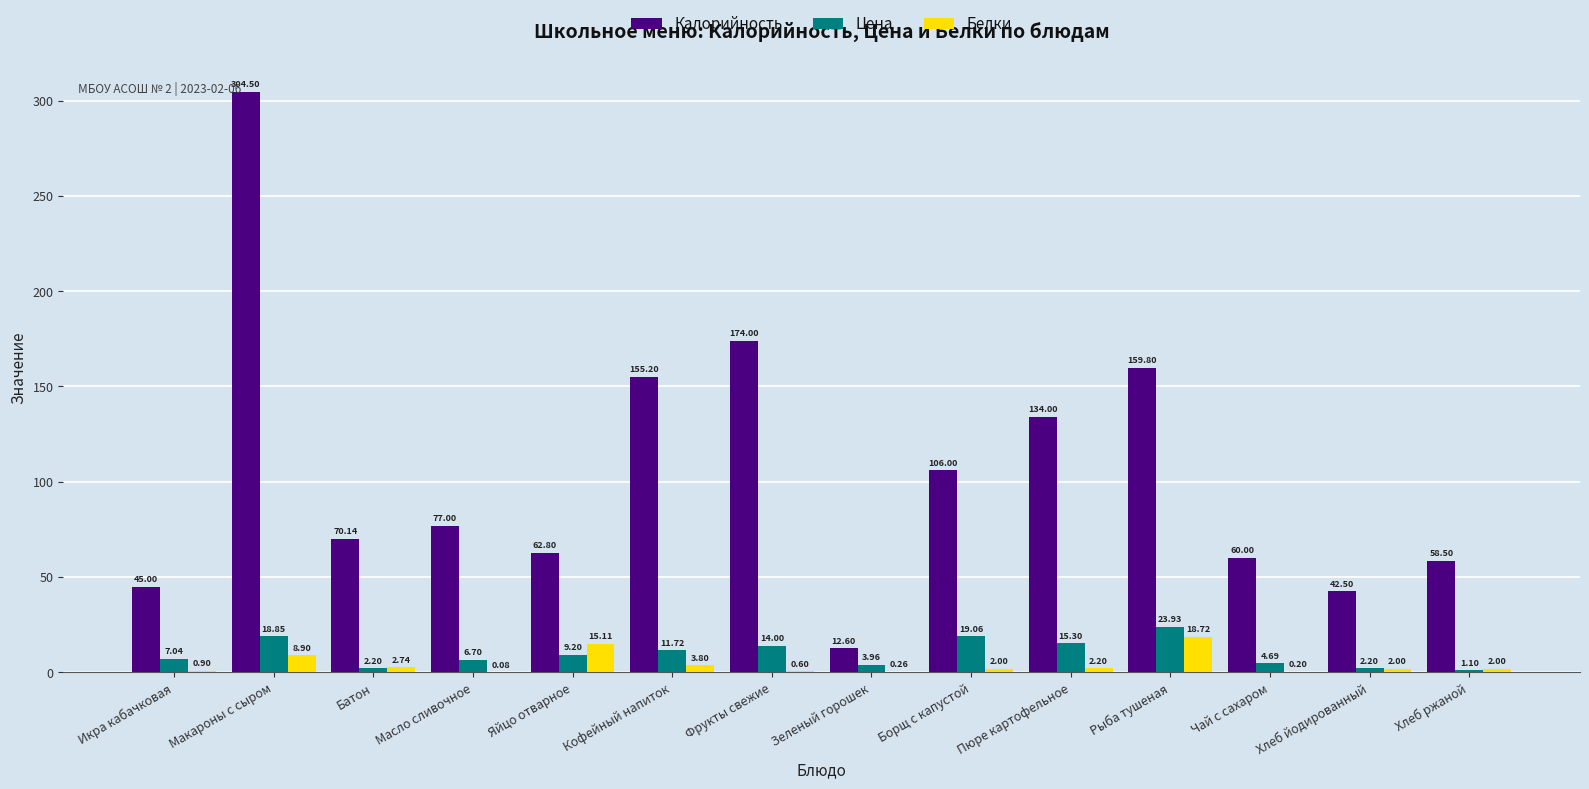

Between Макароны с сыром and Зеленый горошек, which series saw the biggest shift?

Калорийность